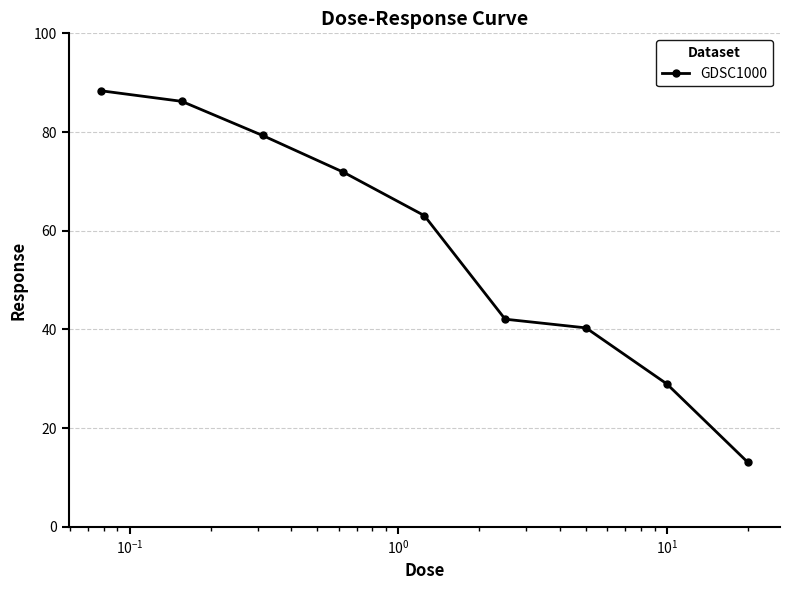

What is the difference between the second highest and minimum values?

73.1